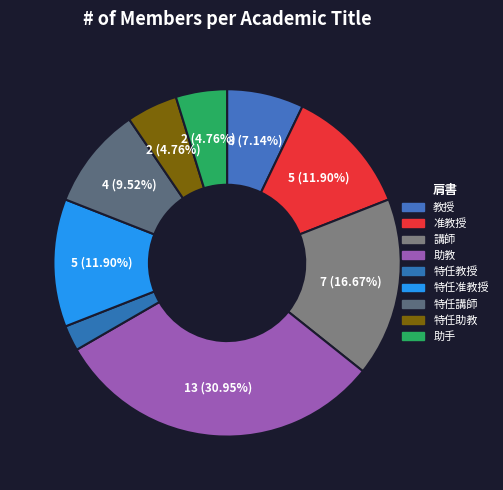

Is it true that 准教授 is 12% of the pie?

True